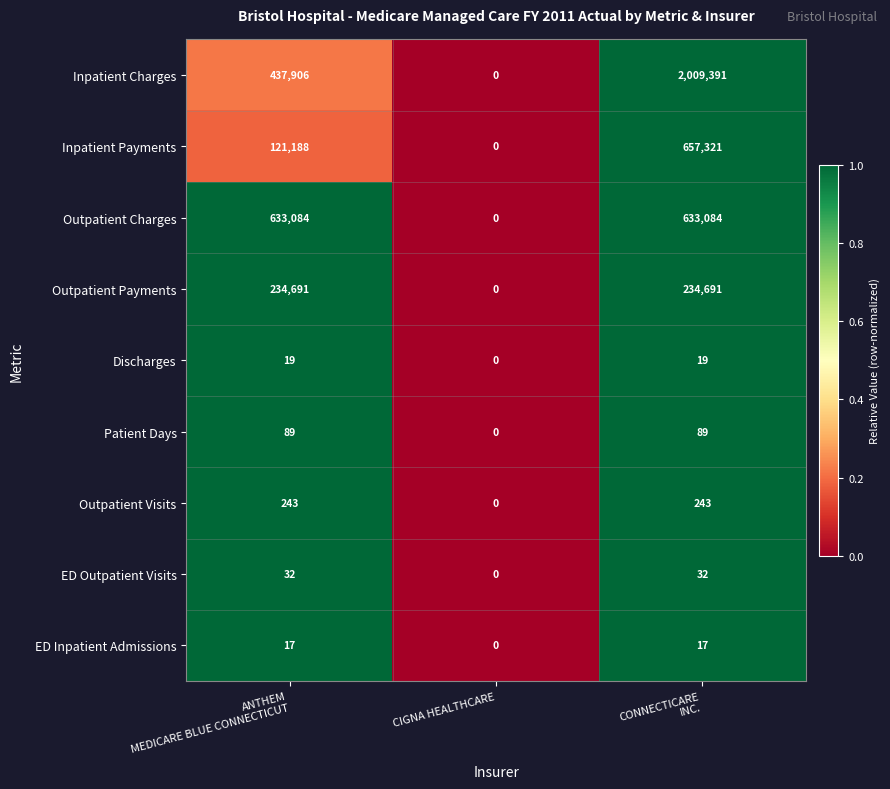

Is it true that Outpatient Payments equals 127144 at CIGNA HEALTHCARE?

False